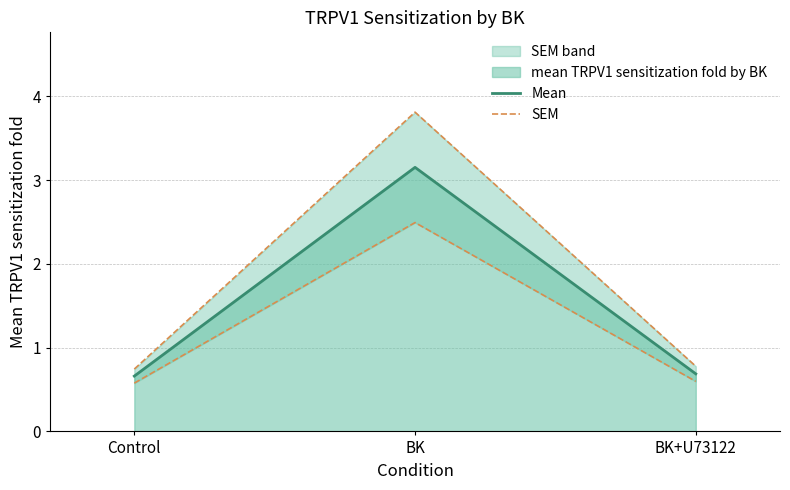

What is the sum of all Mean values?

4.5